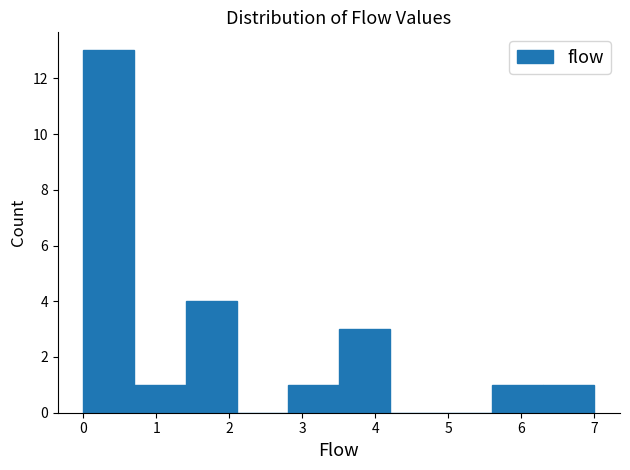

Reading left to right, list every bar in this chart as the range it spans on the x-axis followed by its height. The values are not printed on the chart, so give them approximately, as read against the axis.

0.0 to 0.7: 13
0.7 to 1.4: 1
1.4 to 2.1: 4
2.1 to 2.8: 0
2.8 to 3.5: 1
3.5 to 4.2: 3
4.2 to 4.9: 0
4.9 to 5.6: 0
5.6 to 6.3: 1
6.3 to 7.0: 1